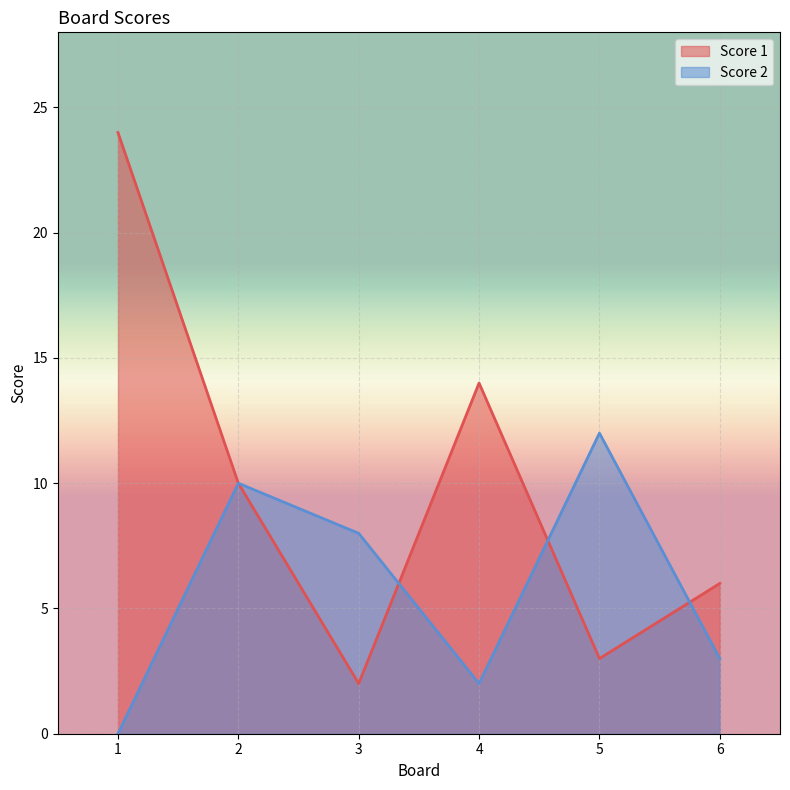

Where does the Score 1 series first go above 10?

1